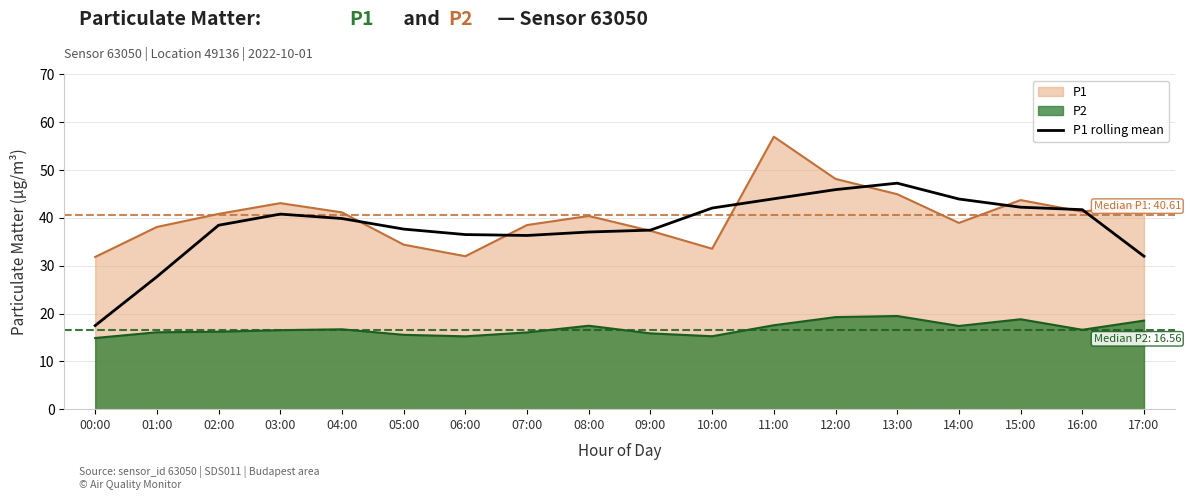

True or false: P2 and P1 cross at least once.

False